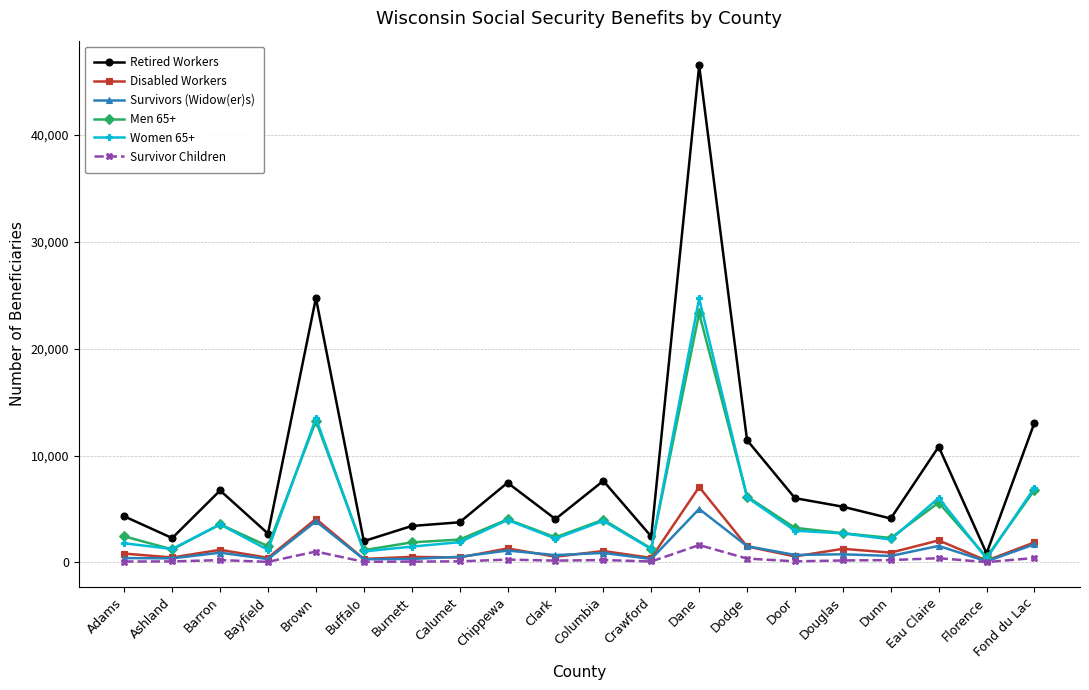

Between Dodge and Douglas, which series saw the biggest shift?

Retired Workers